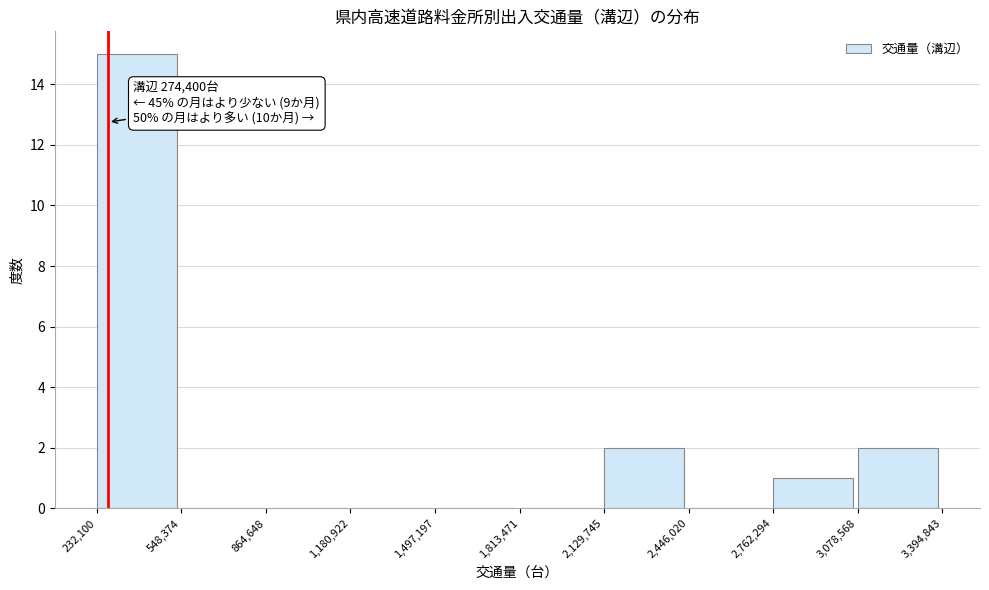

Over which range of the x-axis is the bar tallest?

232,100 to 548,374